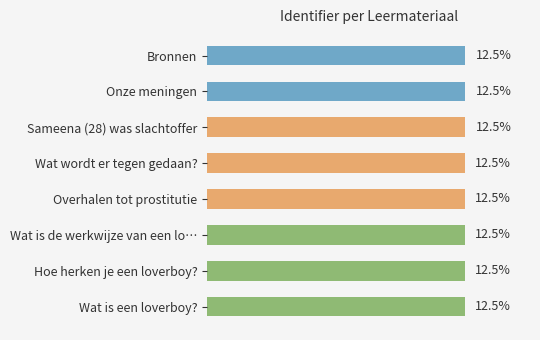

Does the chart contain any negative values?

No